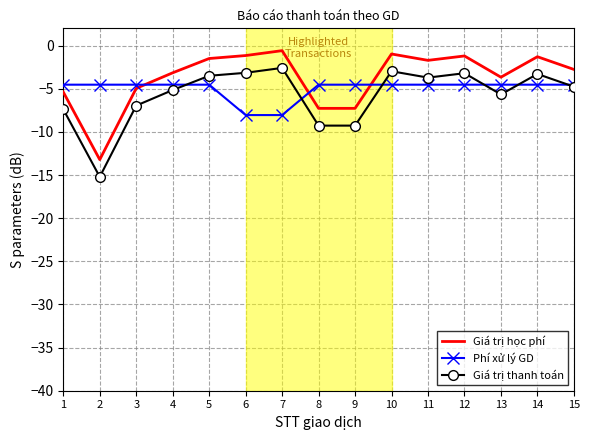

At which label is Giá trị học phí closest to -6?

1